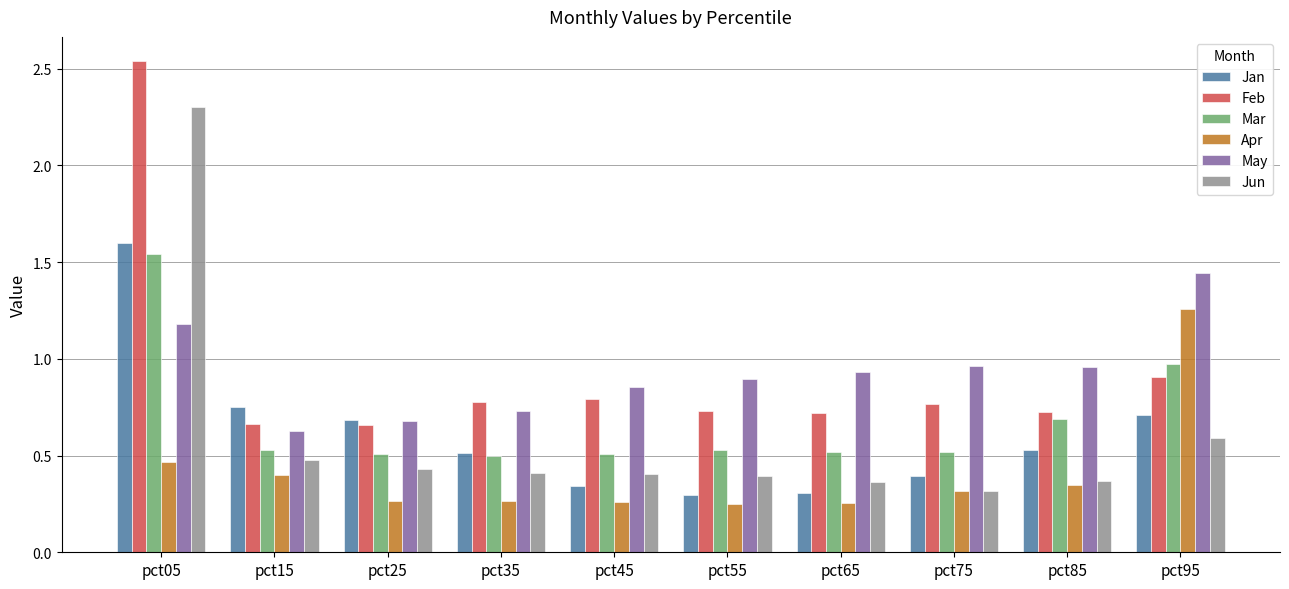

List the series in order of their peak value, highest first.

Feb, Jun, Jan, Mar, May, Apr